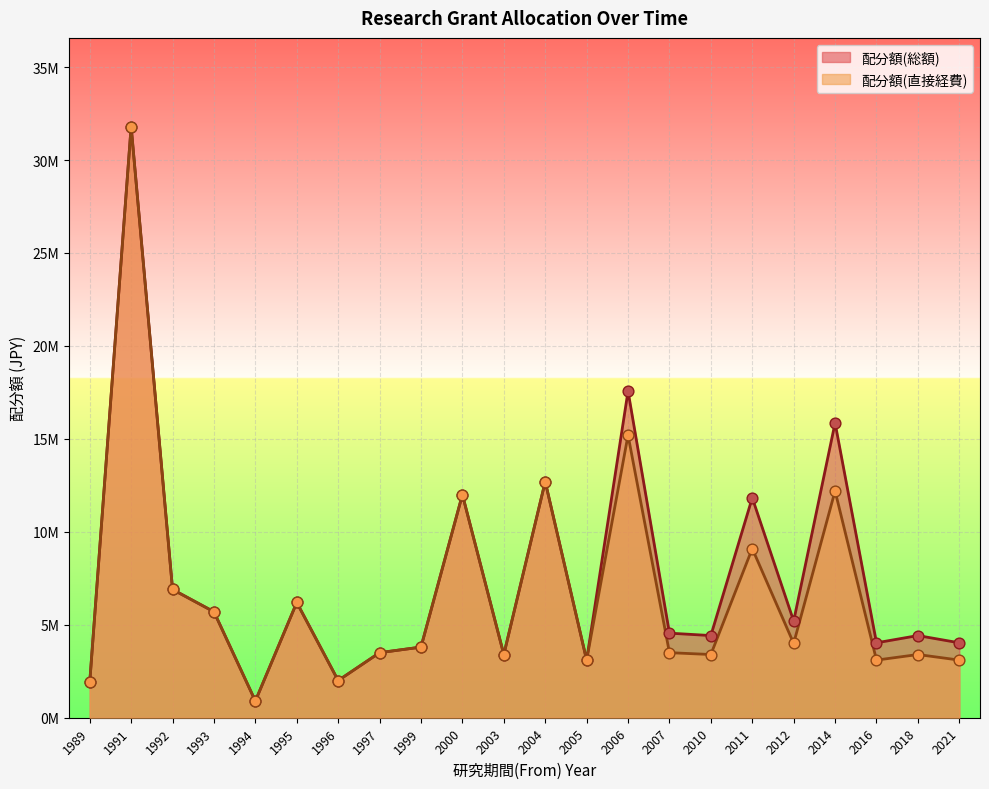

Which series has the widest spread of Y values?

配分額(総額)